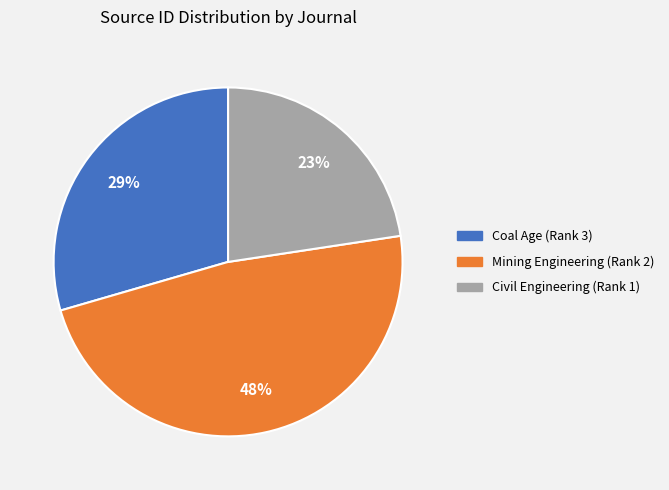

Is there a majority slice in this chart?

No